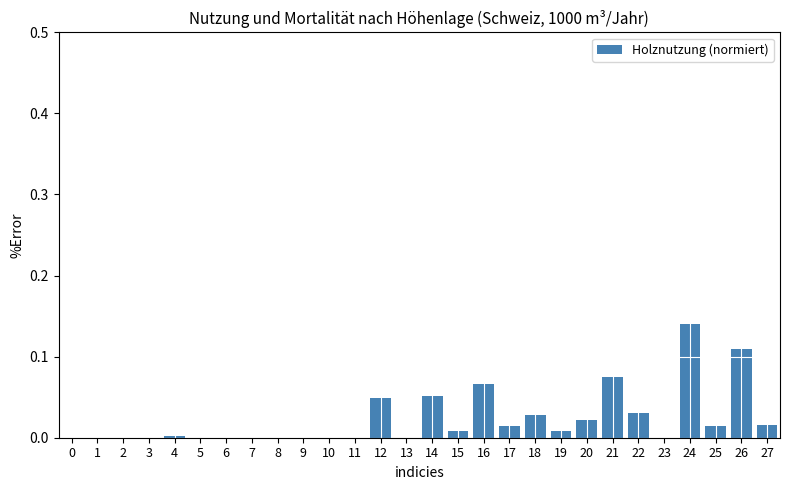

Is it true that the value at 5 is 0.0?

True